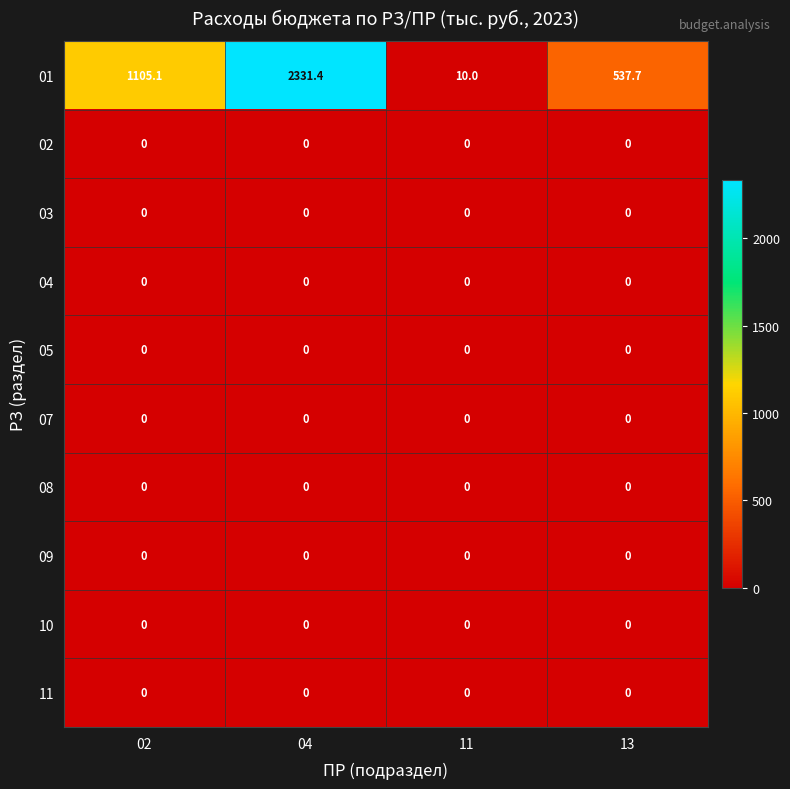

Which series changed the most between 04 and 11?

01